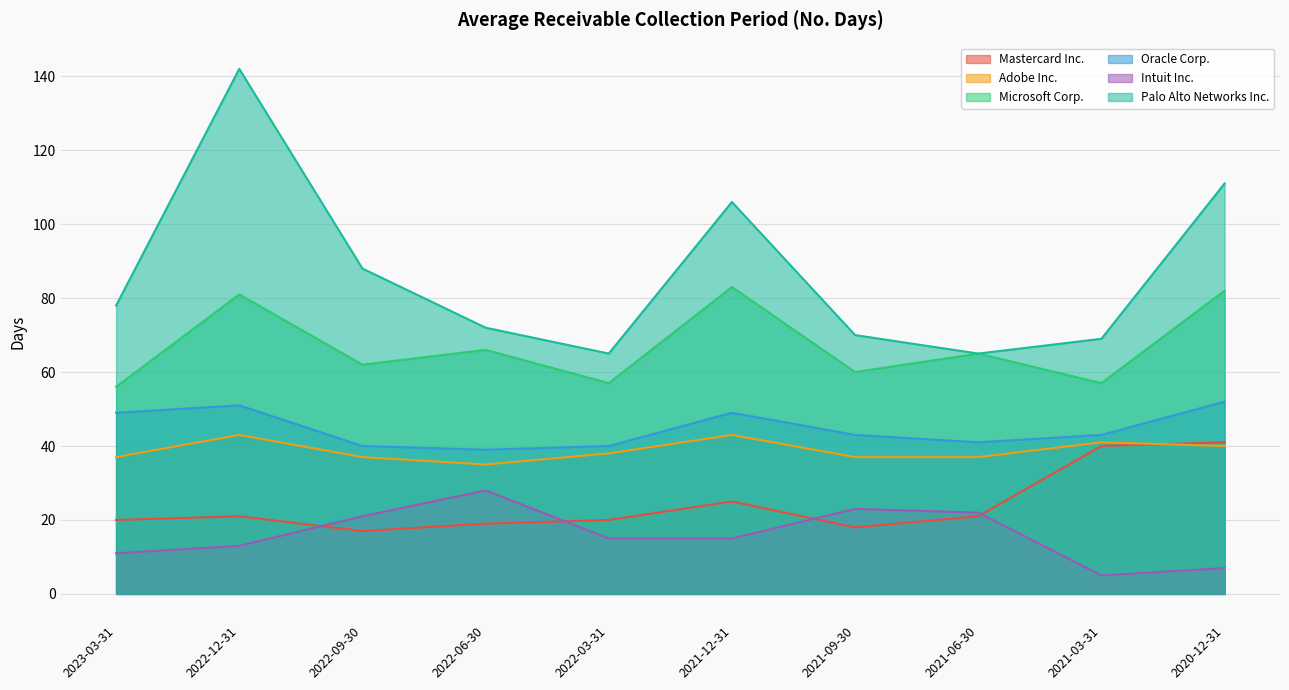

What is the label of the 5th point from the right?

2021-12-31